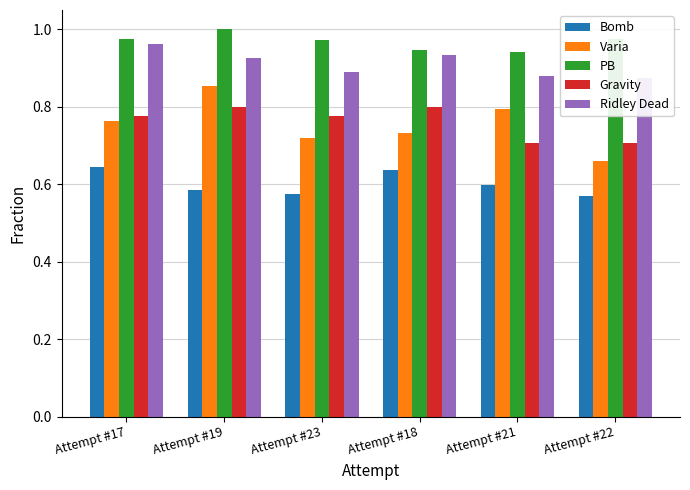

What is the average value of the Ridley Dead series?

0.9